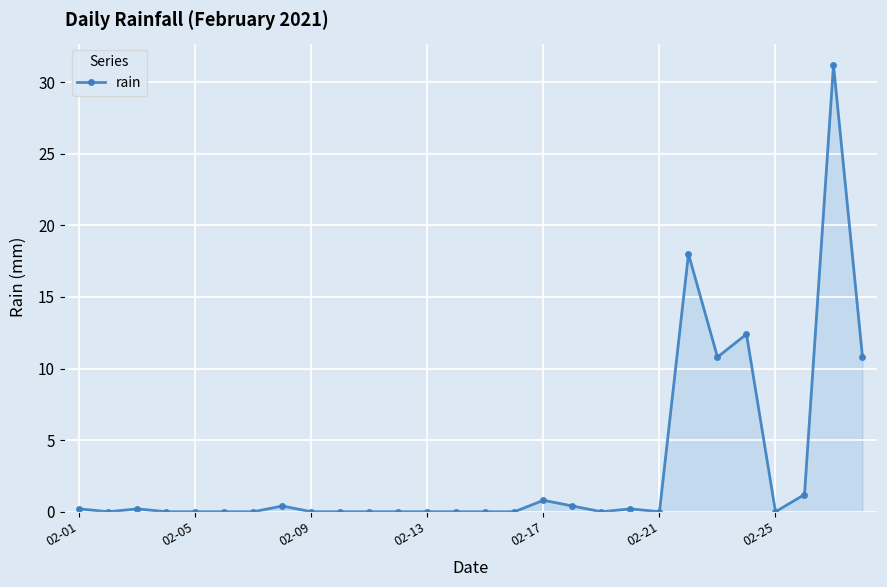

True or false: the data has more than 1 interior local peaks.

True